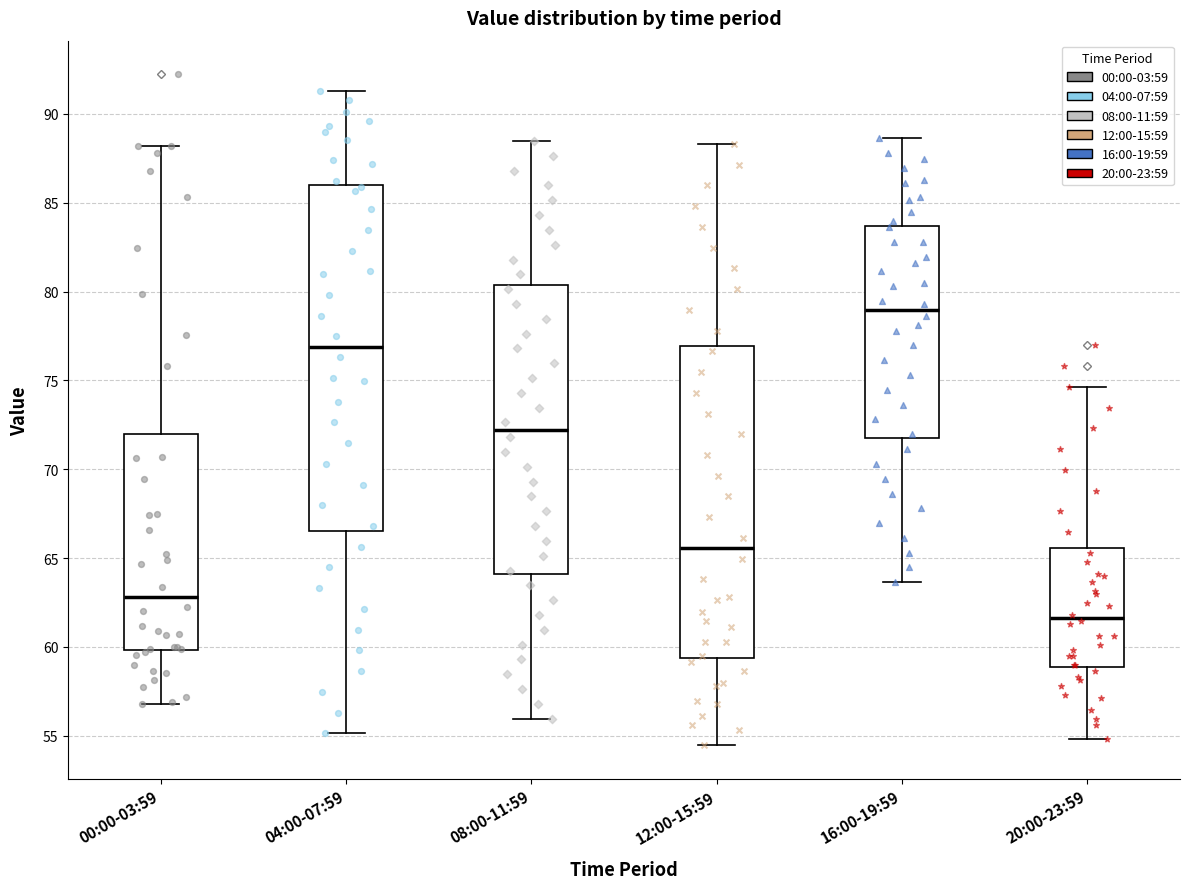

Where does the median line of the box for 04:00-07:59 sit on the y-axis? The values are not printed on the chart, so give them approximately, as read against the axis.

77.0